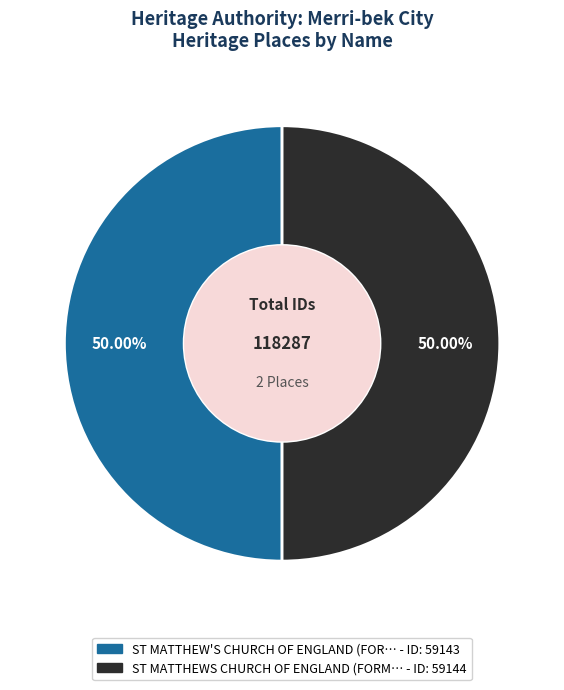

How many segments does this pie chart have?

2